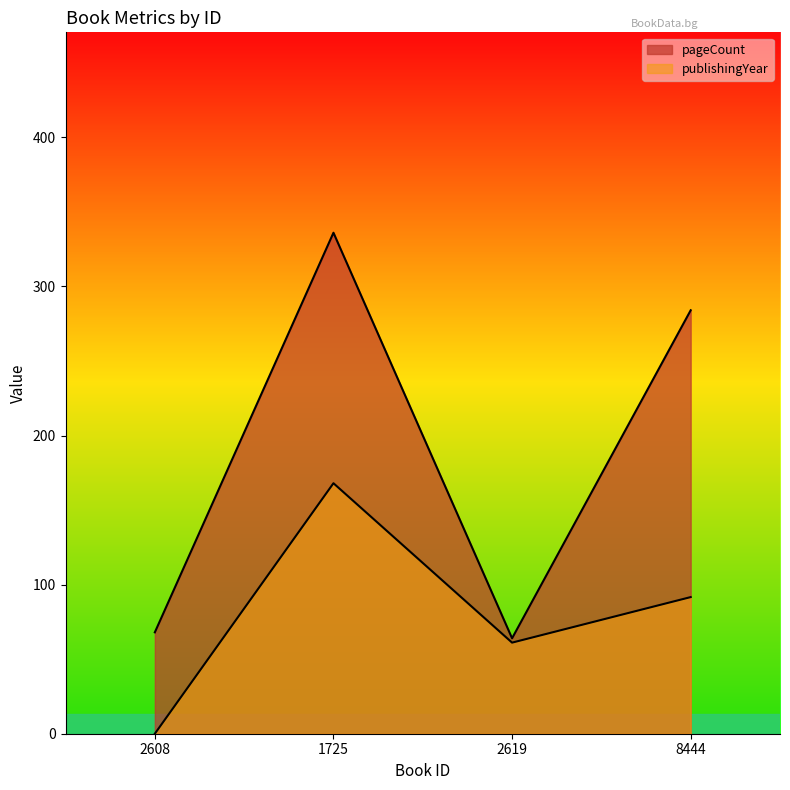

Which category has the lowest value in the pageCount series?

2619